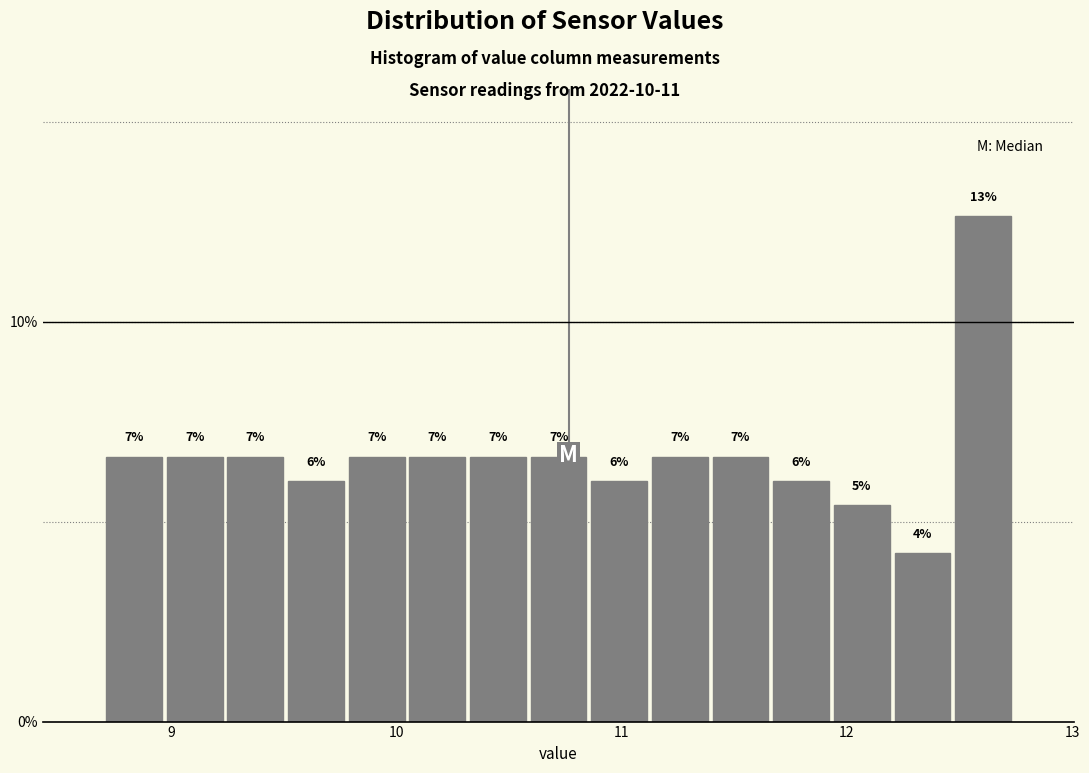

Read against the x-axis, roughly where is the centre of the tallest bar?

12.6